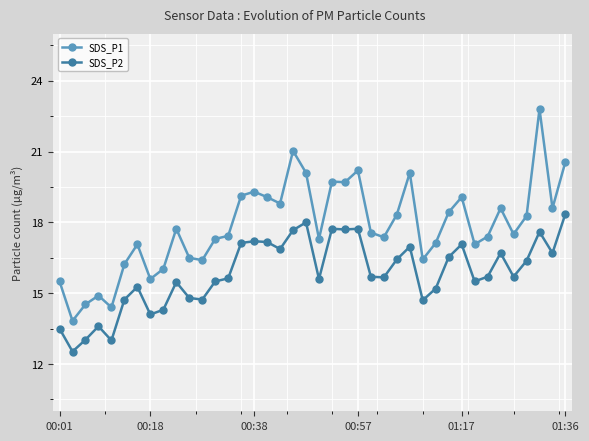

True or false: SDS_P1 and SDS_P2 cross at least once.

False